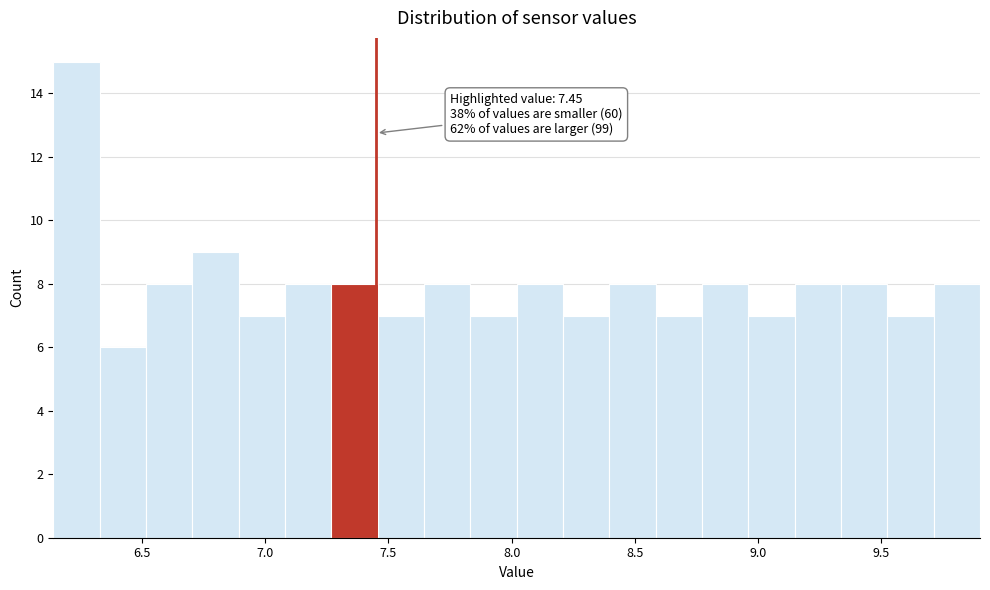

Around what value on the x-axis is the tallest bar? Give the approximate position of its centre, as read against the axis.

6.25